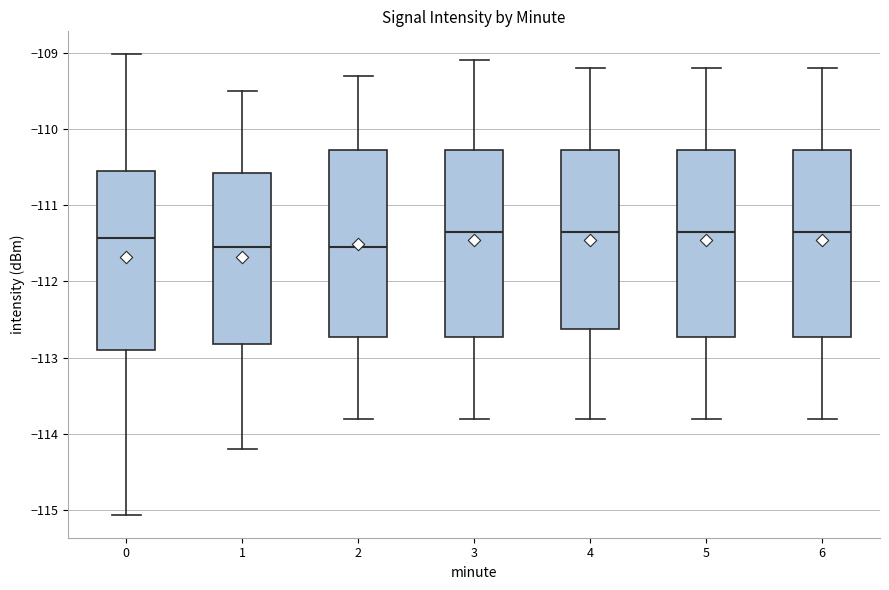

Where does the upper whisker of the box at x = 2 end on the y-axis? The values are not printed on the chart, so give them approximately, as read against the axis.

-109.3